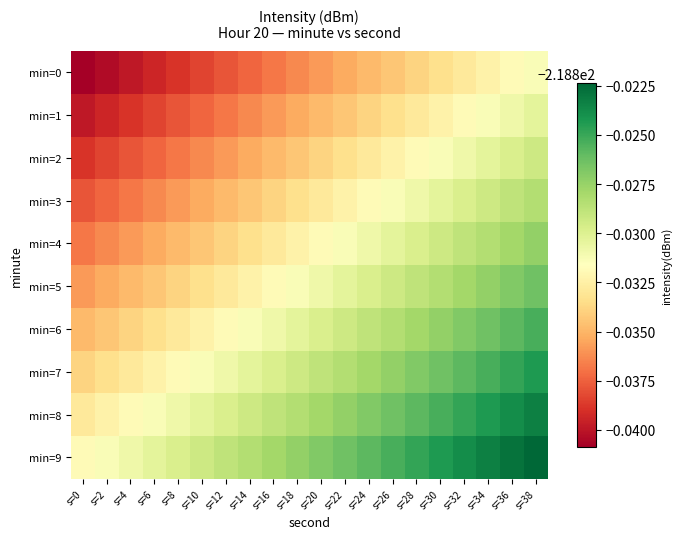

At which category is the sum across all series the highest?

s=38